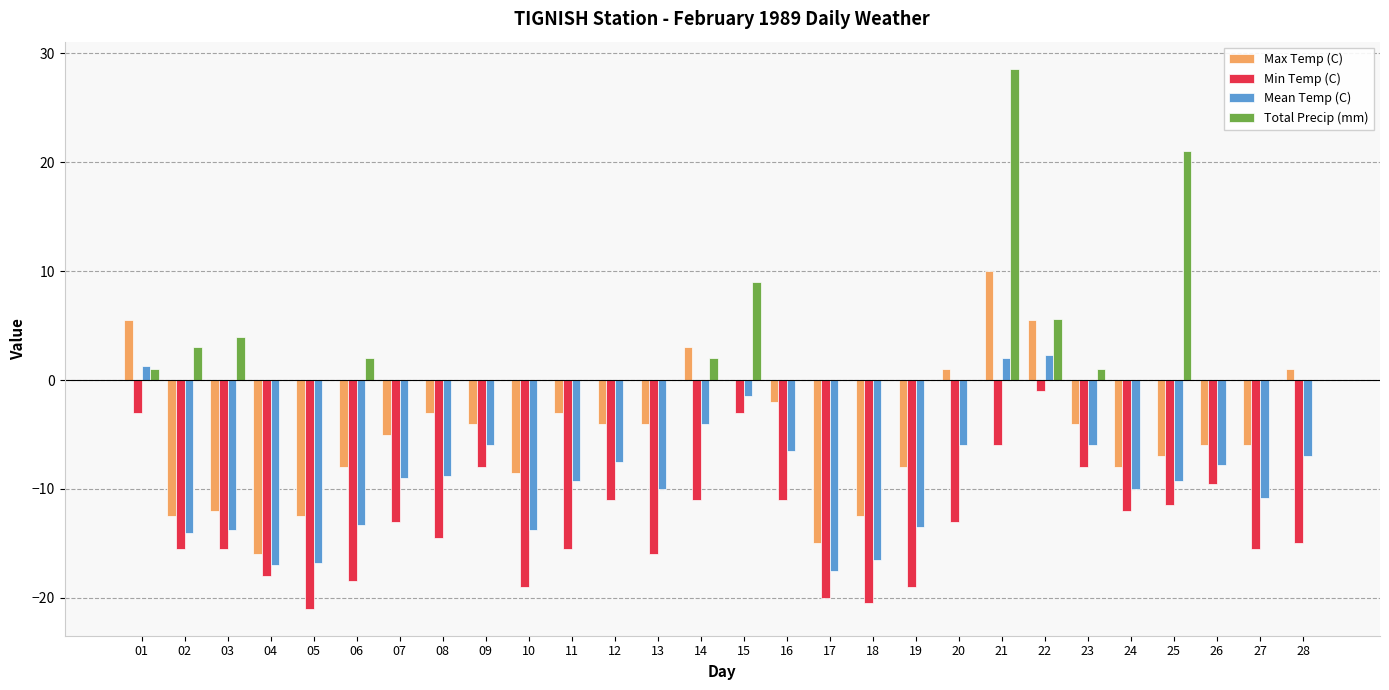

What are all the series names shown in the legend?

Max Temp (C), Min Temp (C), Mean Temp (C), Total Precip (mm)